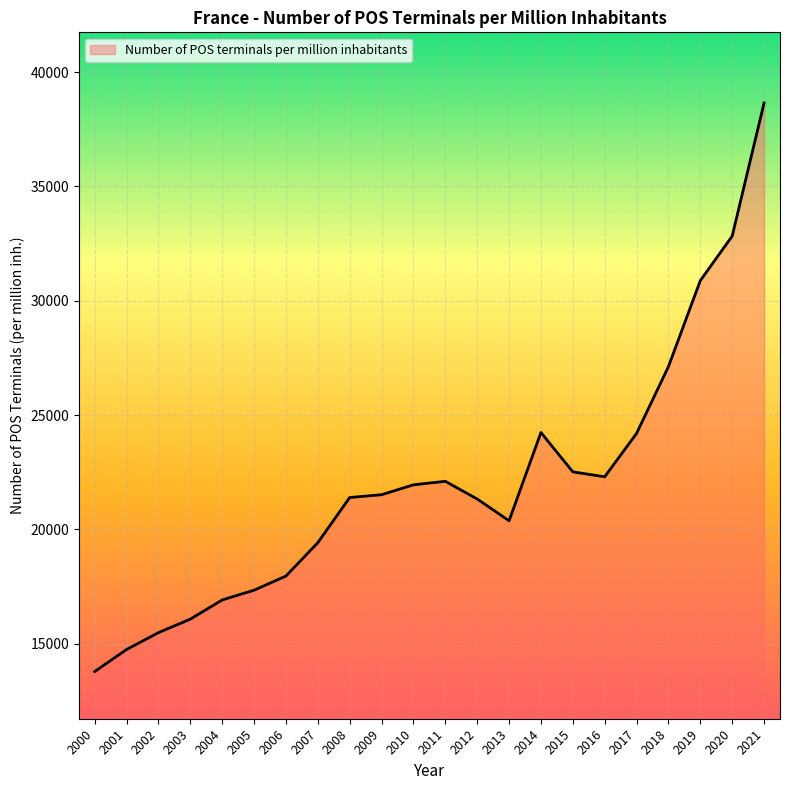

At which label is the value closest to 26214?

2018